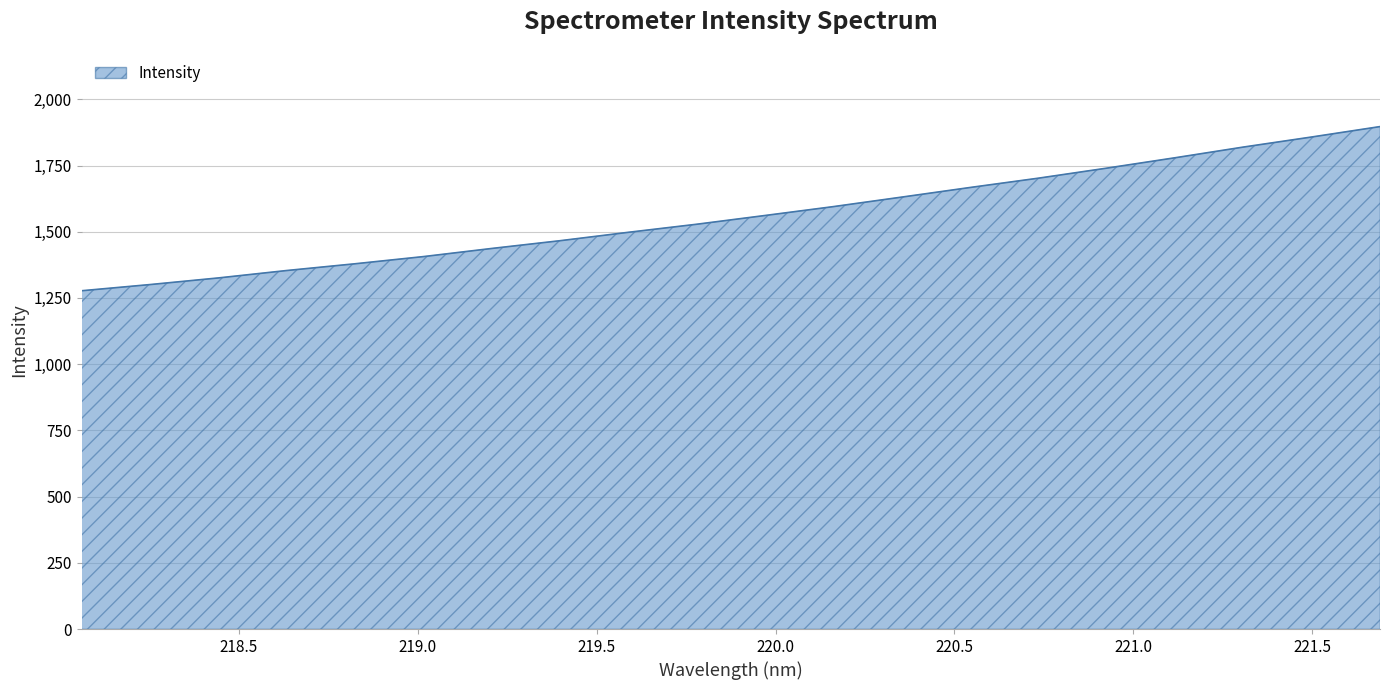

What is the maximum value shown in the chart?

1897.0